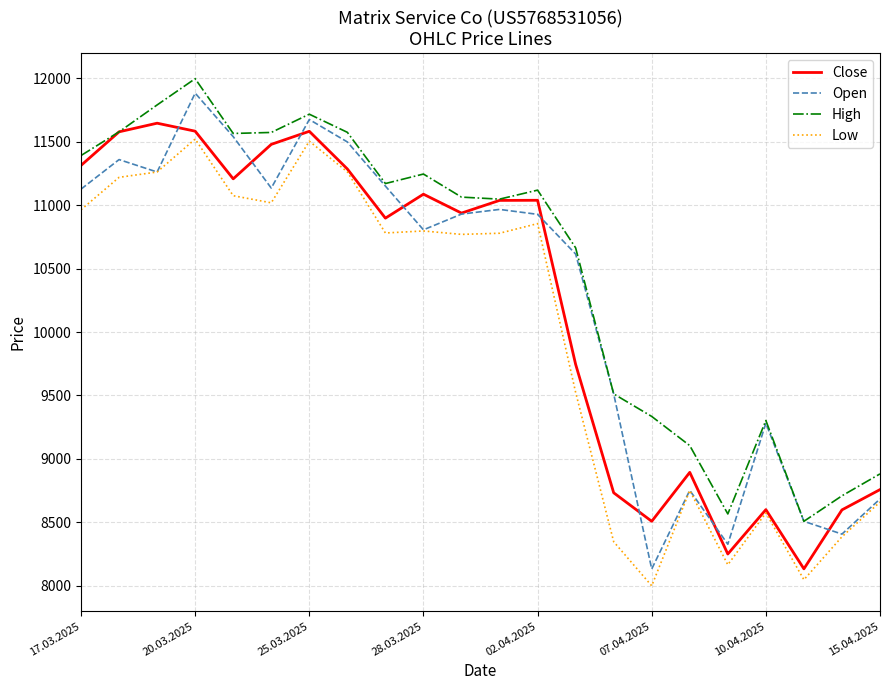

Which series has the largest total across all categories?

High